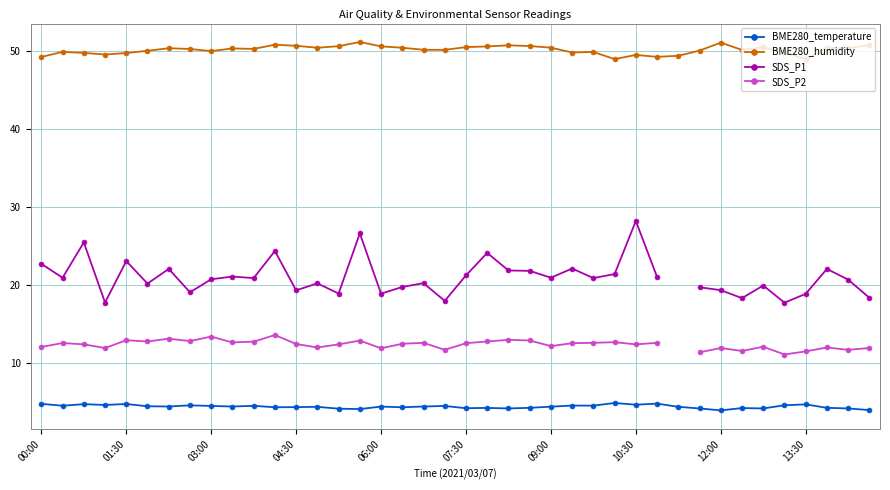

True or false: SDS_P2 and SDS_P1 intersect in this chart.

False